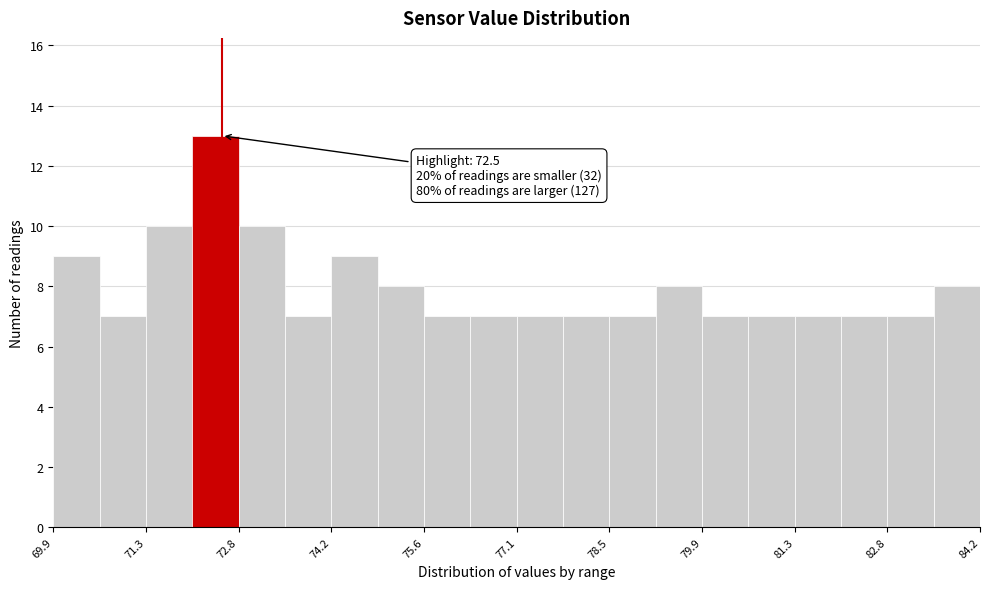

Read against the x-axis, roughly where is the centre of the tallest bar?

72.4